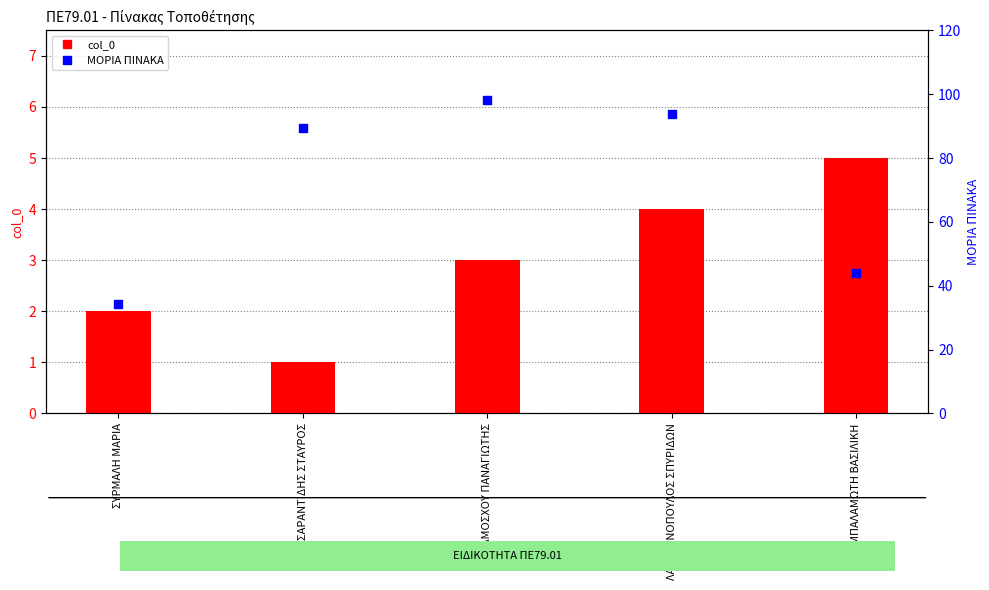

What are all the series names shown in the legend?

col_0, ΜΟΡΙΑ ΠΙΝΑΚΑ